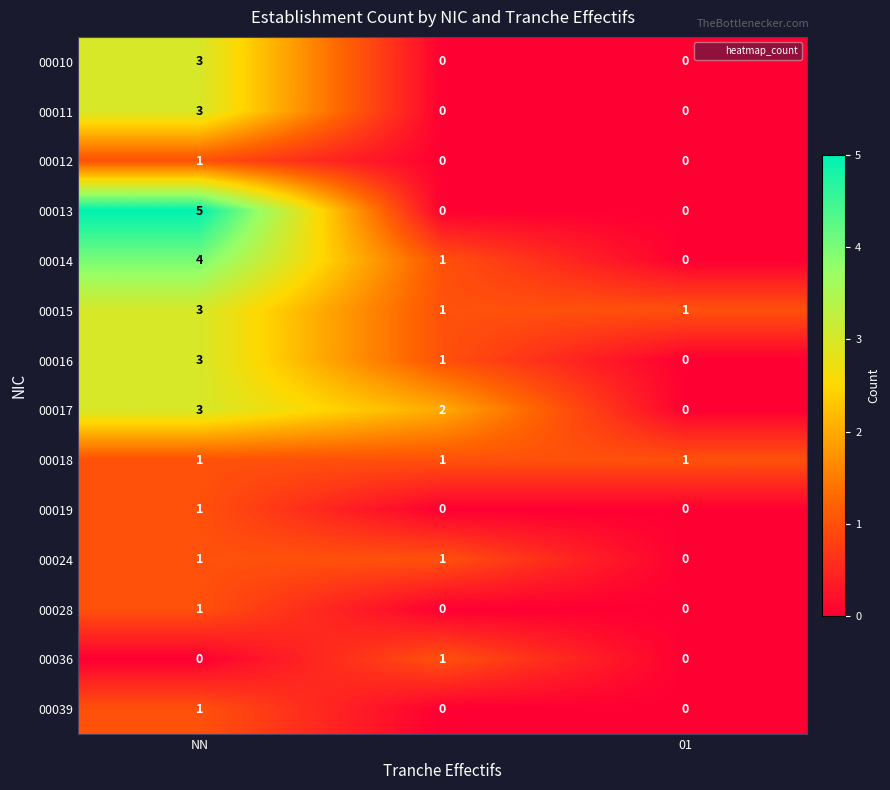

What is the greatest value displayed?

5